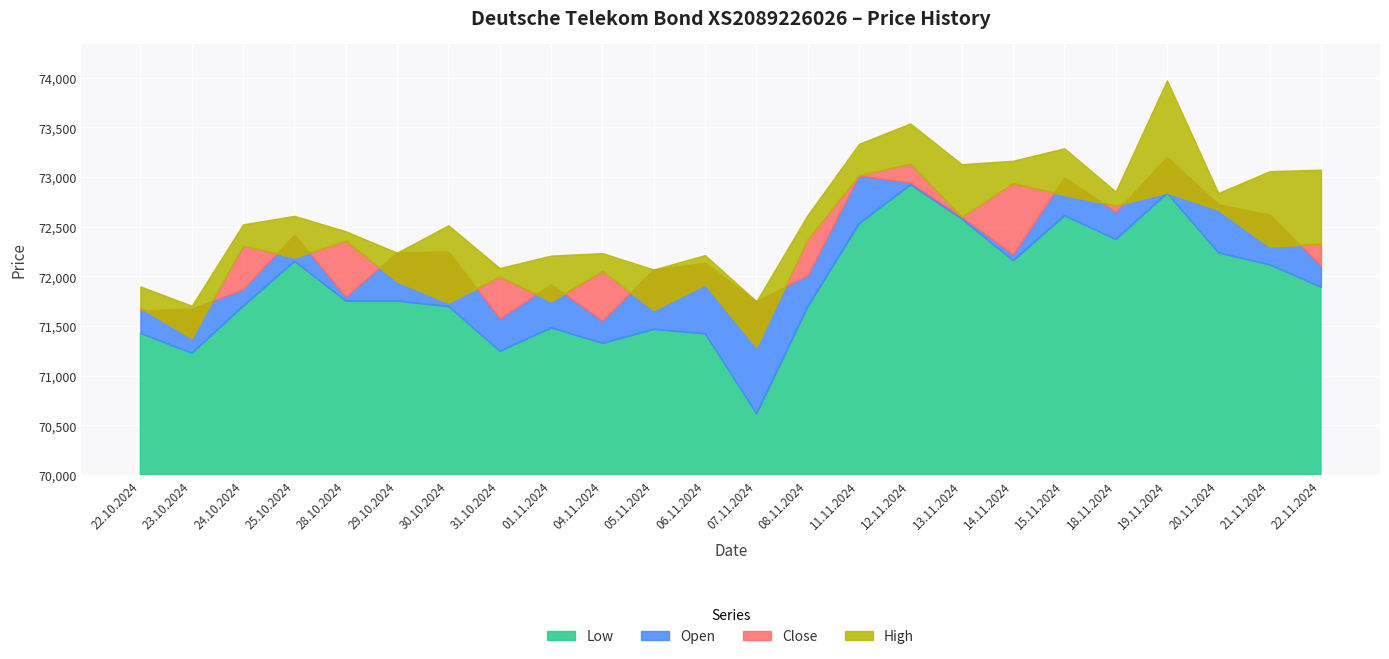

How many interior local peaks does the Close series have?

8